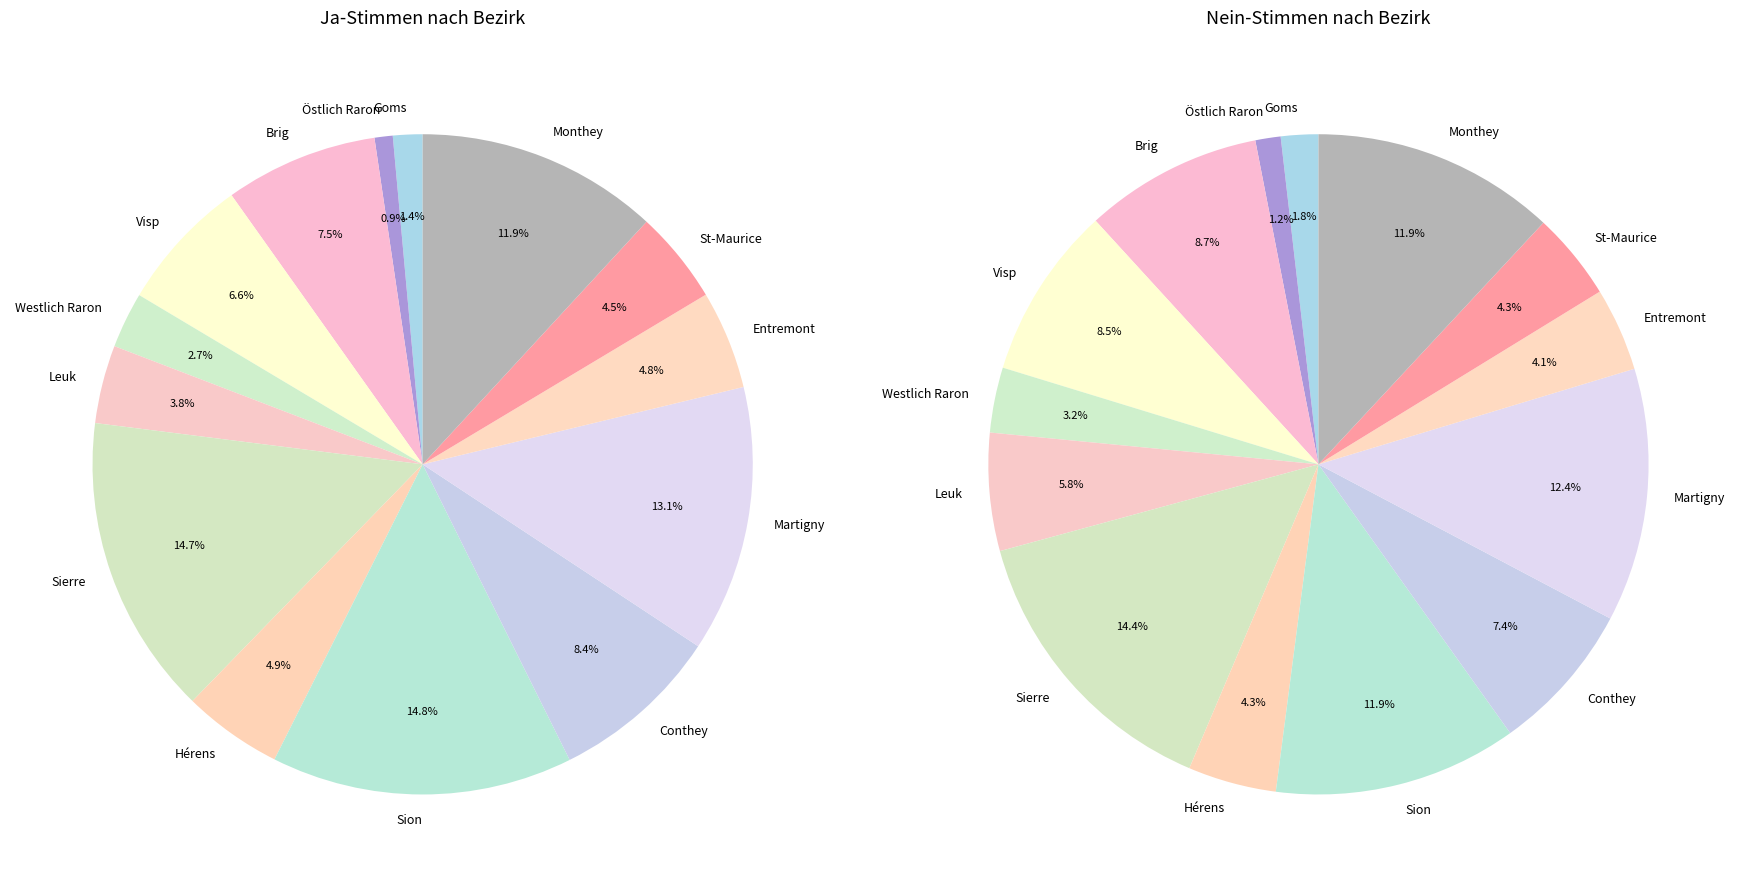

Does Sion represent more than half of the total?

No